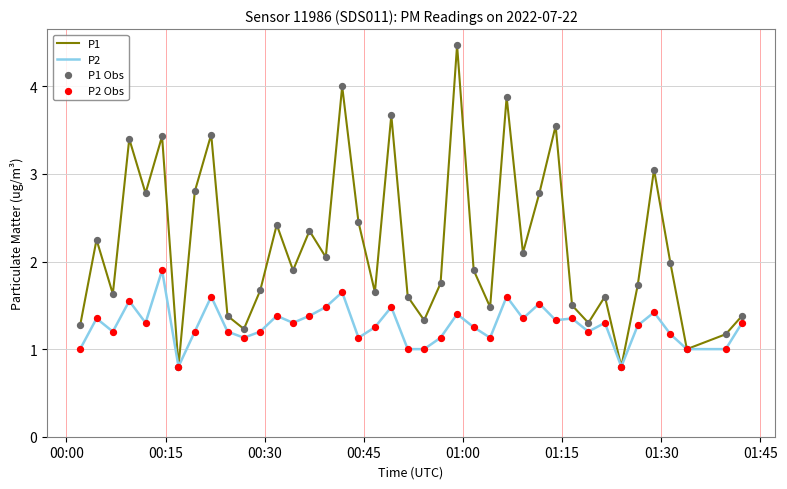

List the series in order of their overall mean, lowest first.

P2, P1